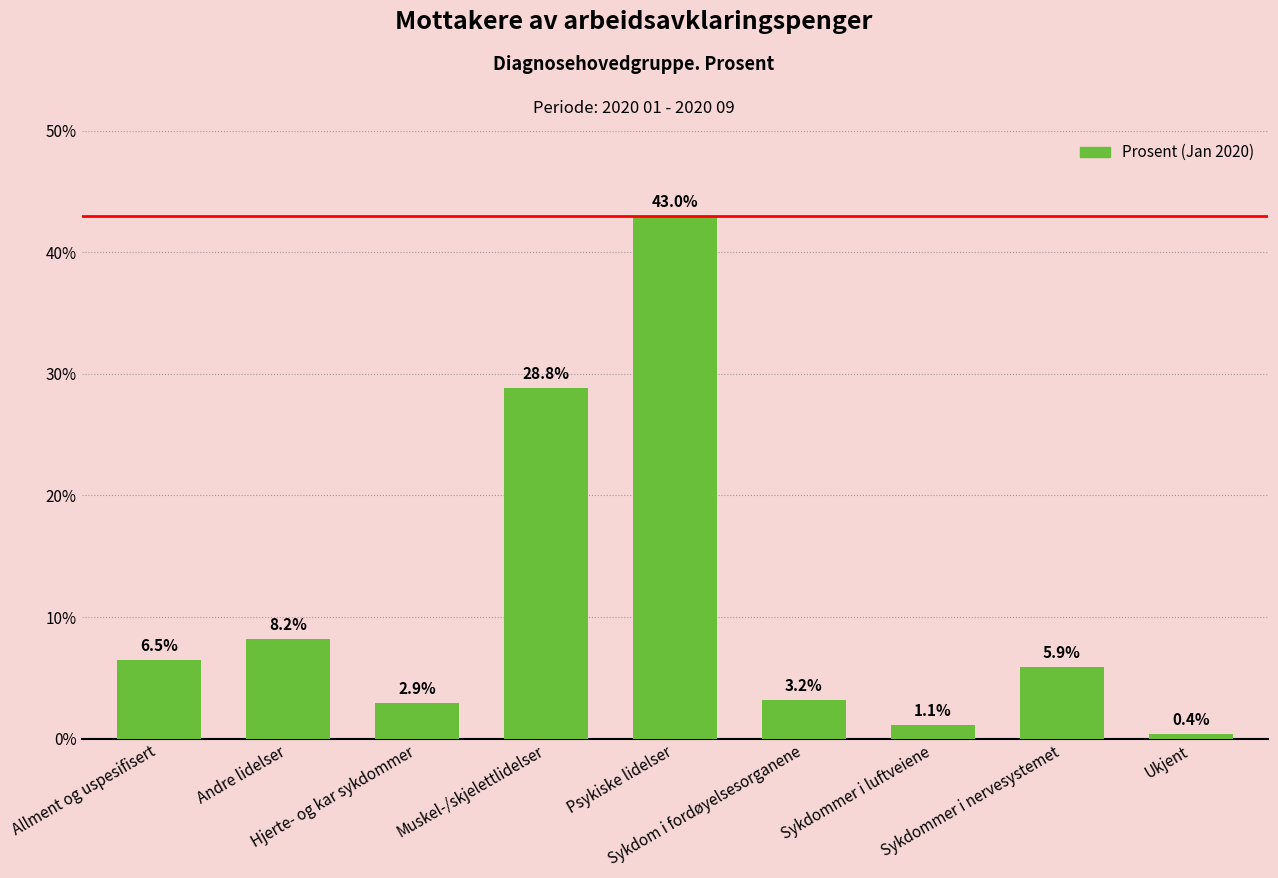

Rank the categories by value from lowest to highest.

Ukjent, Sykdommer i luftveiene, Hjerte- og kar sykdommer, Sykdom i fordøyelsesorganene, Sykdommer i nervesystemet, Allment og uspesifisert, Andre lidelser, Muskel-/skjelettlidelser, Psykiske lidelser